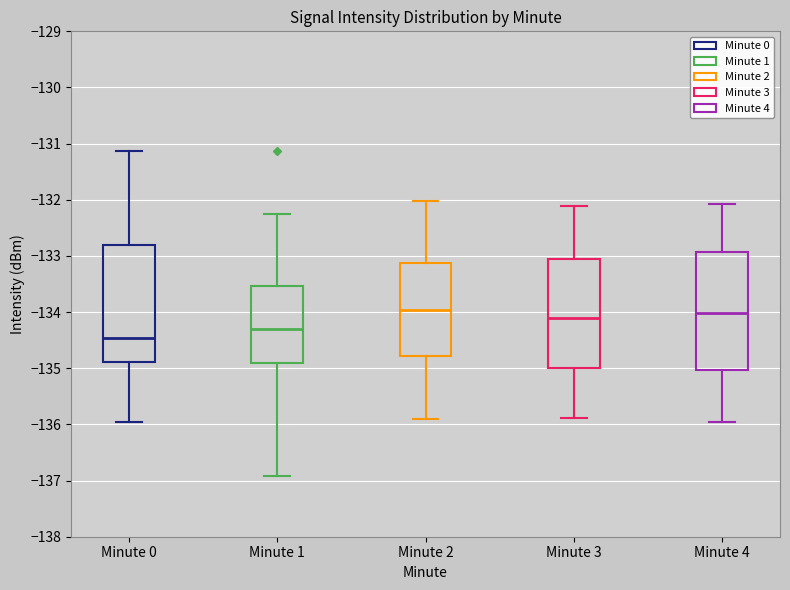

Reading left to right, read every box against the y-axis: the position of its median line, the range the box covers, and the ends of its whiskers. The values are not printed on the chart, so give them approximately, as read against the axis.

Minute 0: median -134.5, box -134.9 to -132.8, whiskers -135.9 to -131.1
Minute 1: median -134.3, box -134.9 to -133.5, whiskers -136.9 to -132.2
Minute 2: median -134.0, box -134.8 to -133.1, whiskers -135.9 to -132.0
Minute 3: median -134.1, box -135.0 to -133.1, whiskers -135.9 to -132.1
Minute 4: median -134.0, box -135.0 to -132.9, whiskers -136.0 to -132.1